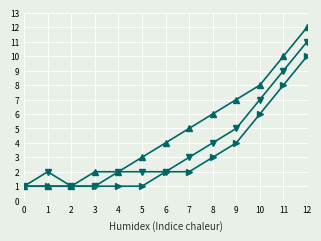

Count the number of categories in the chart.

13